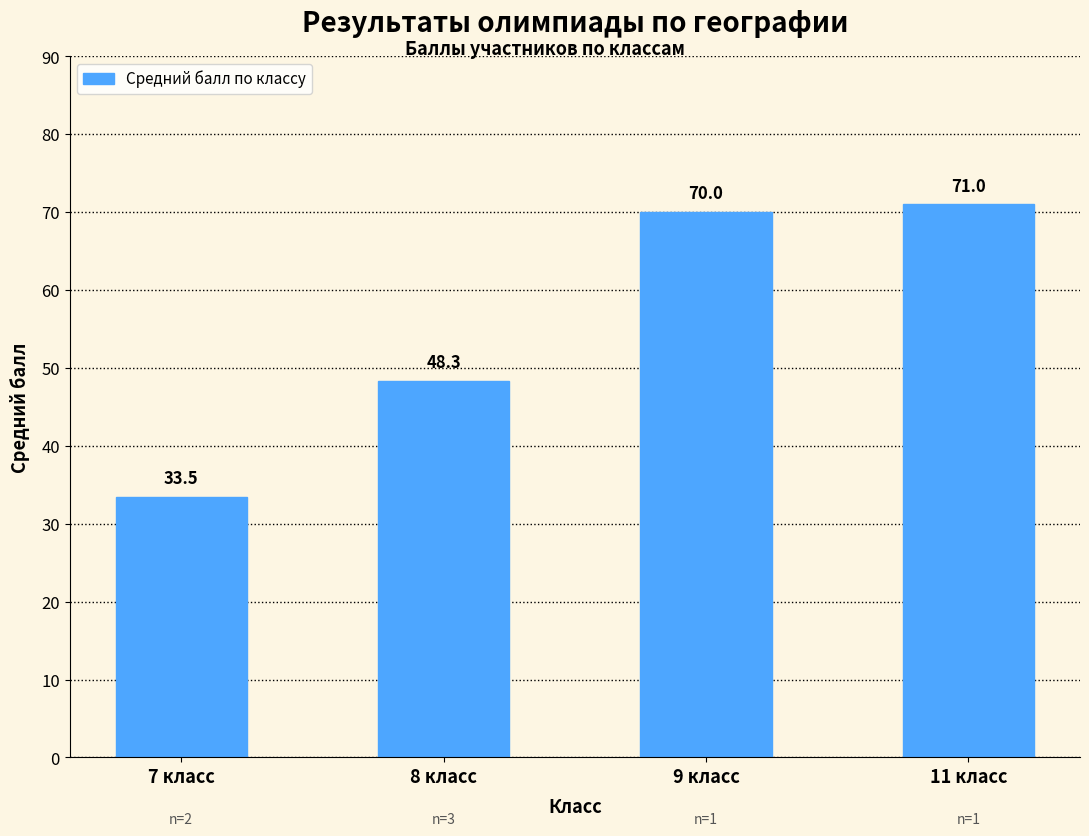

What is the difference between the second highest and minimum values?

36.5